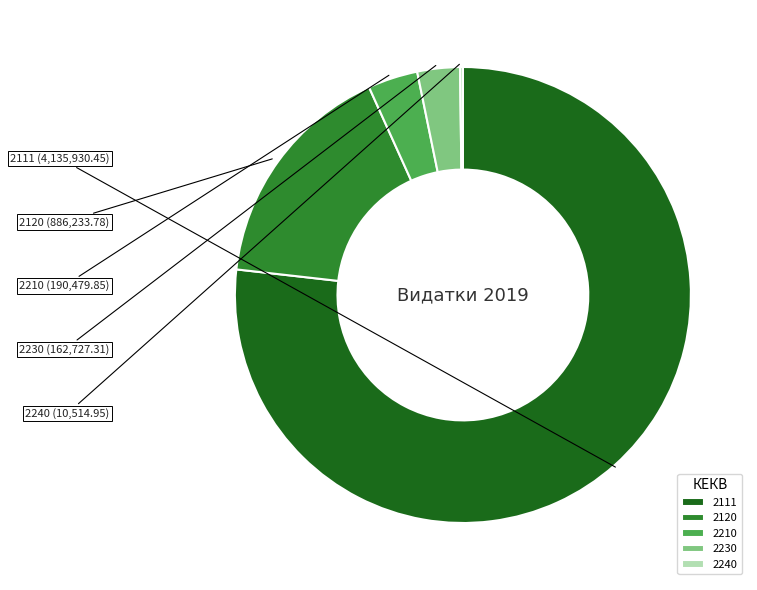

Approximately how many times larger is the value at 2120 compared to 2230?

5.4